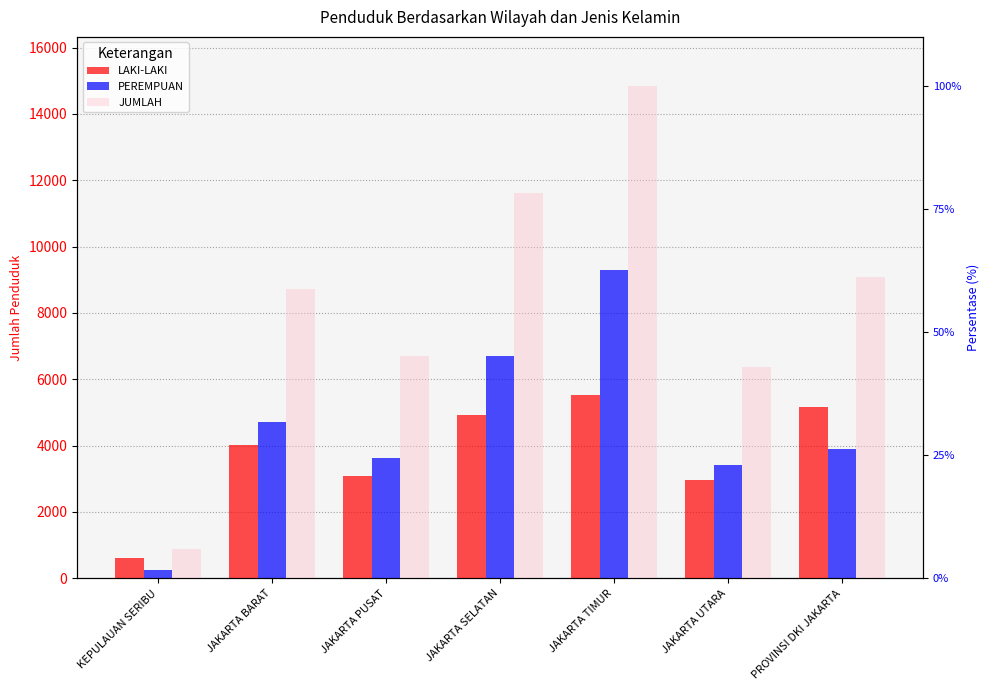

Reading right to left, list all the values displayed in this chart.

LAKI-LAKI: 5175	2967	5539	4919	3077	4030	616
PEREMPUAN: 3911	3407	9300	6710	3626	4704	259
JUMLAH: 9086	6374	14839	11629	6703	8734	875